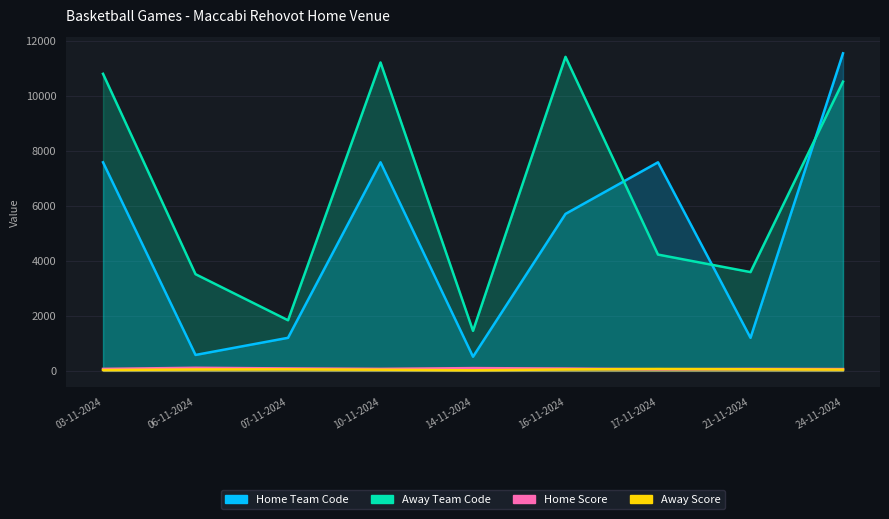

In Home Team Code, how many points are lower than both neighbors (excluding endpoints)?

3